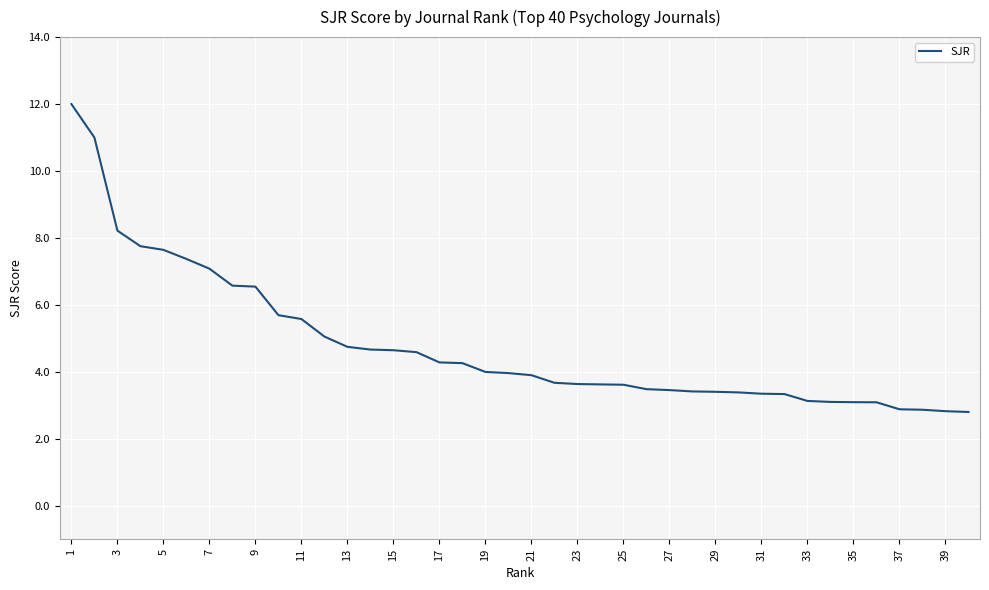

What is the maximum value shown in the chart?

12.0